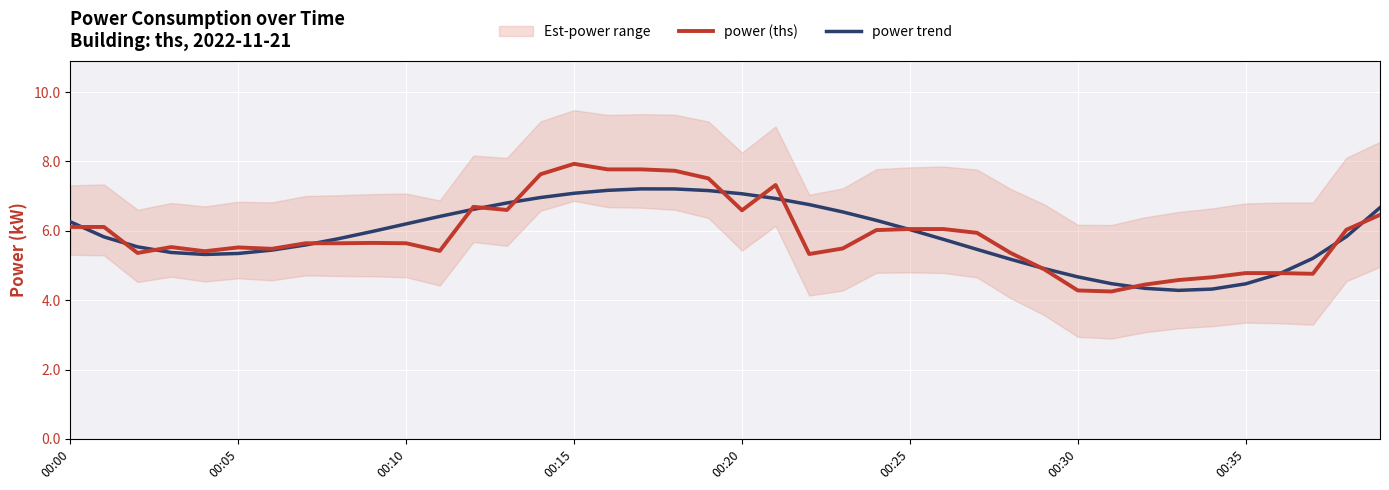

What is the highest value of the power trend series?

7.2